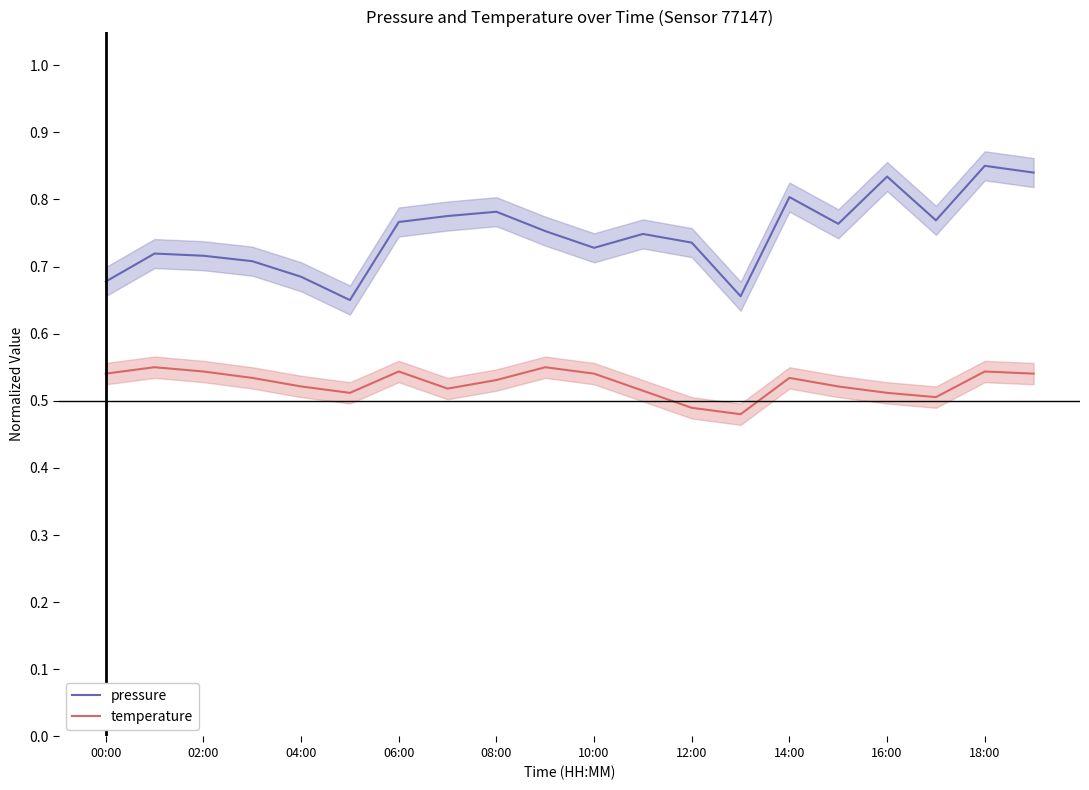

True or false: temperature has a value of 0.8 at 08:00.

False